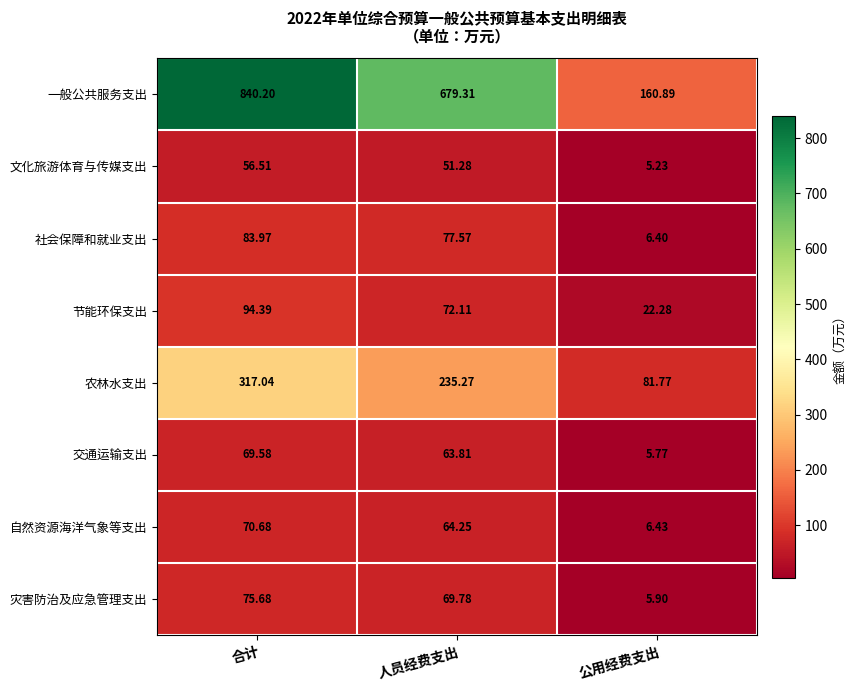

At which category is the sum across all series the highest?

合计